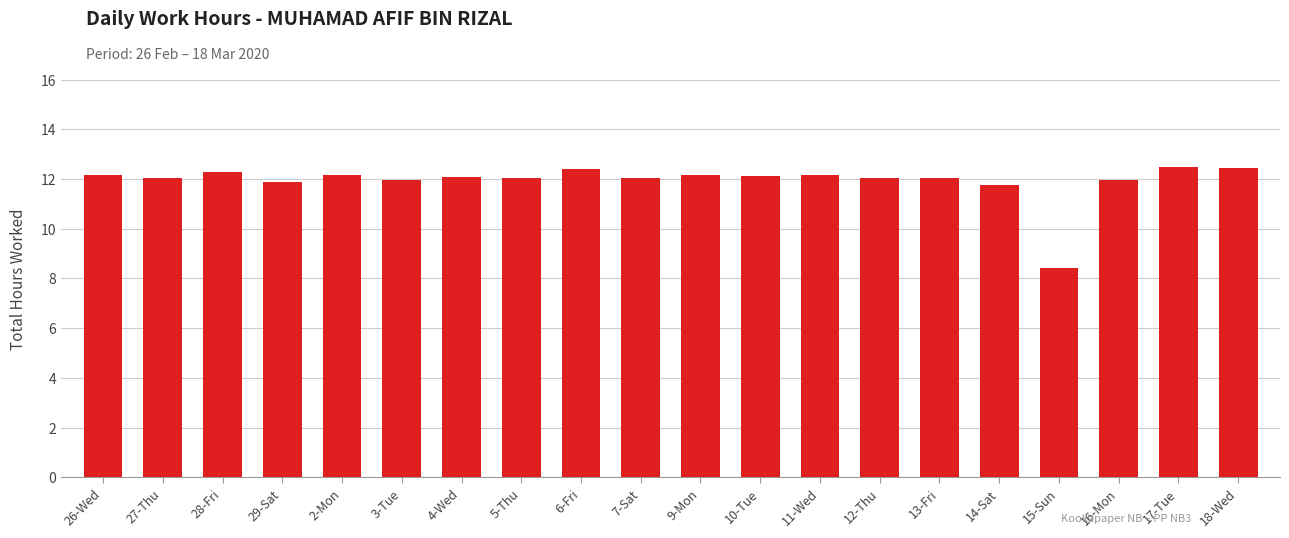

What is the ratio of the value at 7-Sat to the value at 17-Tue?

1.0